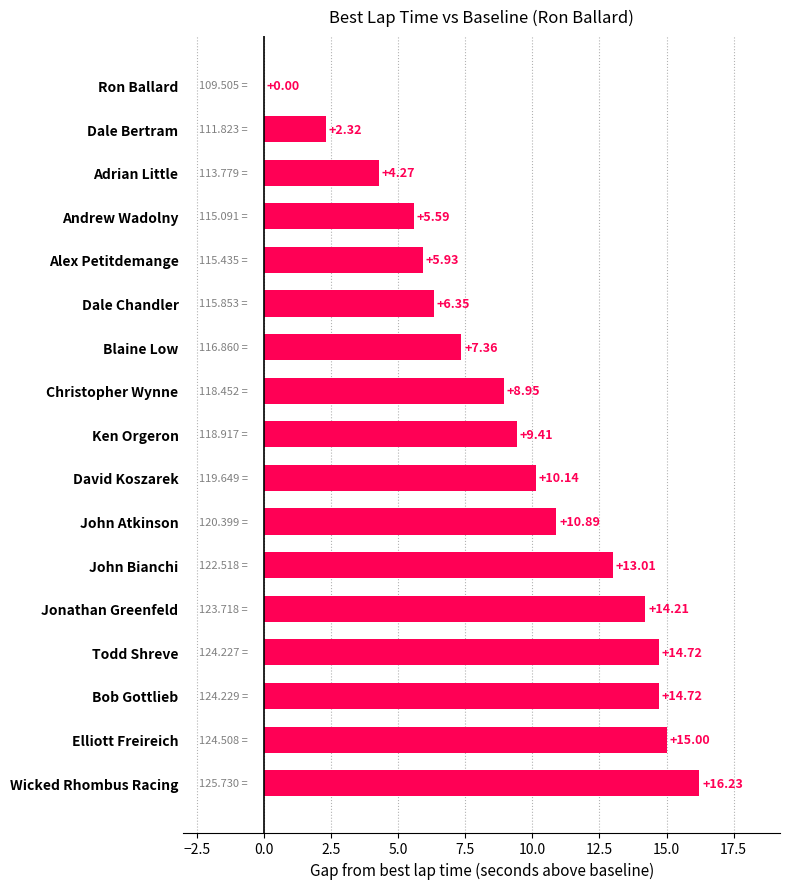

What is the sum of all values?

159.1